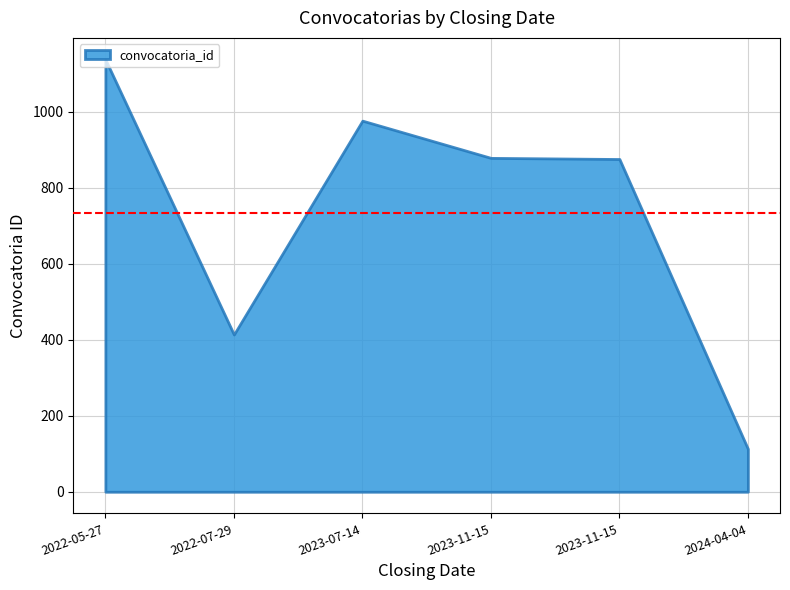

How many distinct data groups are displayed?

1